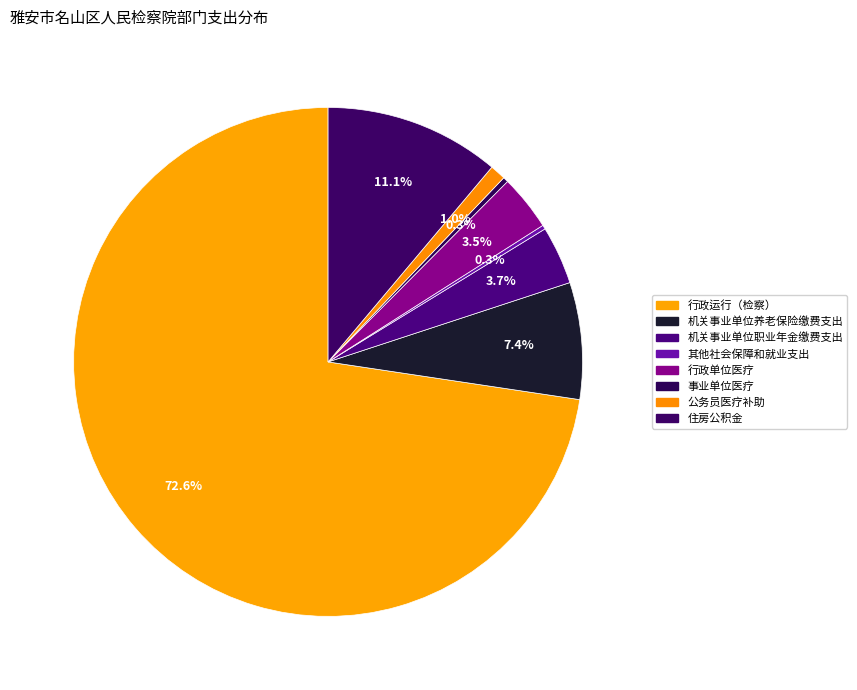

How many segments does this pie chart have?

8